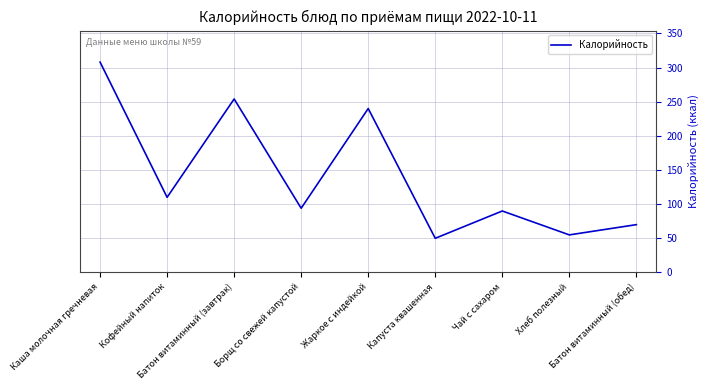

What position from the right is Капуста квашенная?

4